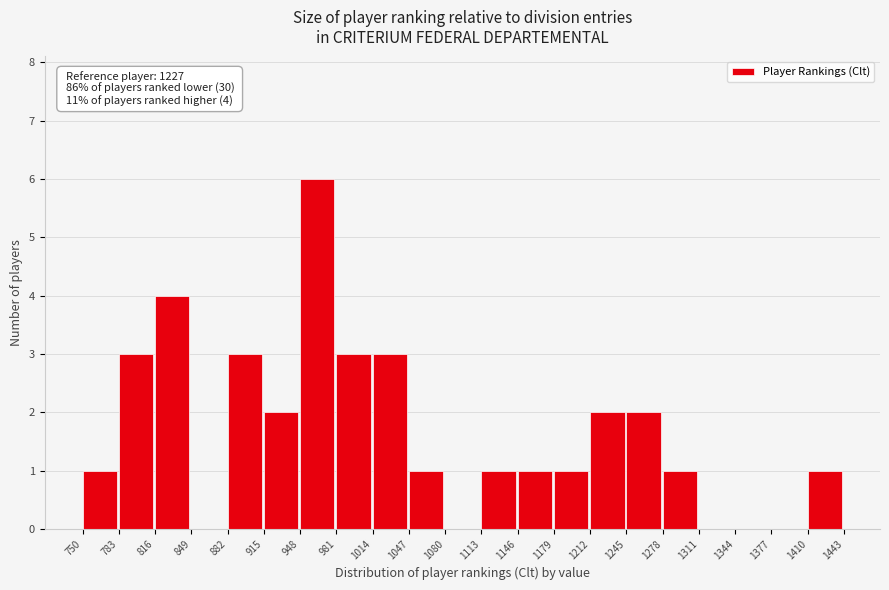

Over which range of the x-axis is the bar tallest?

948 to 981